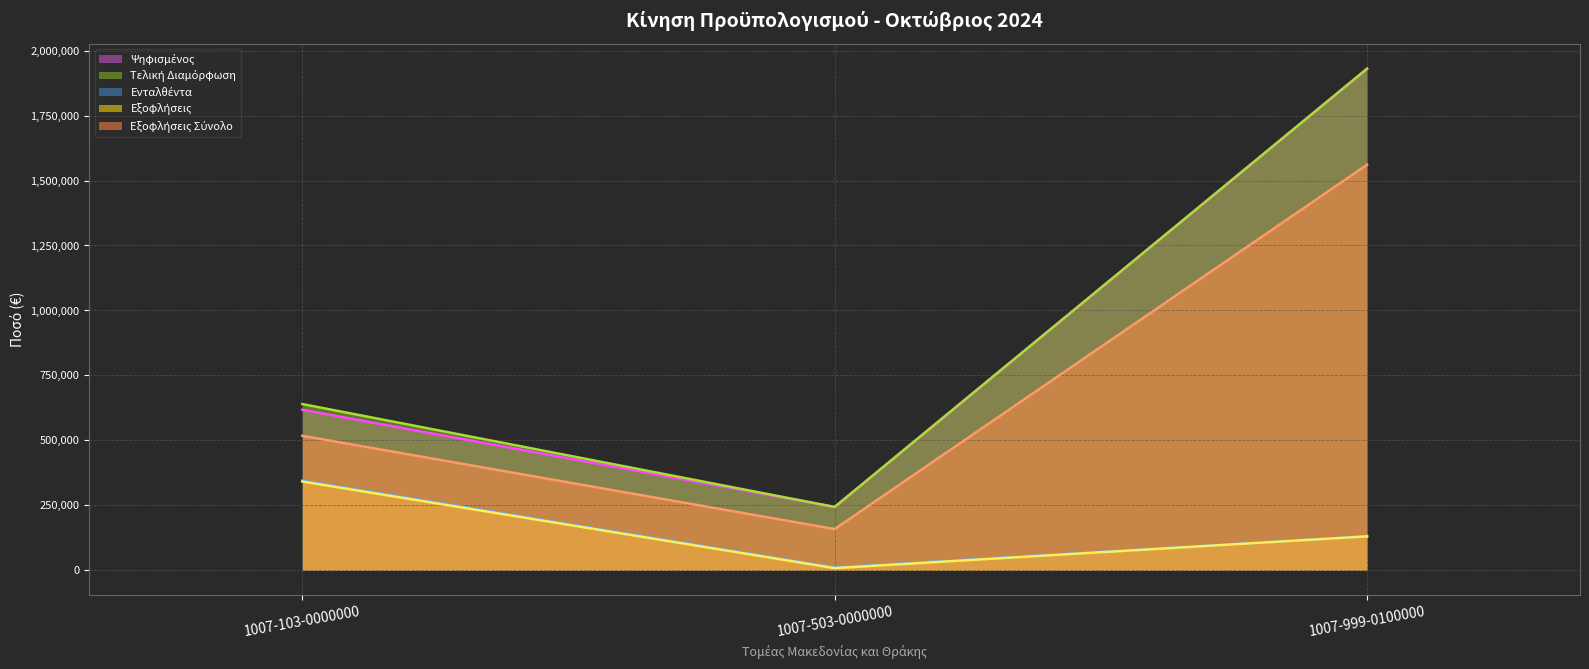

What is the difference between the second highest and minimum values in the Εξοφλήσεις series?

122265.9